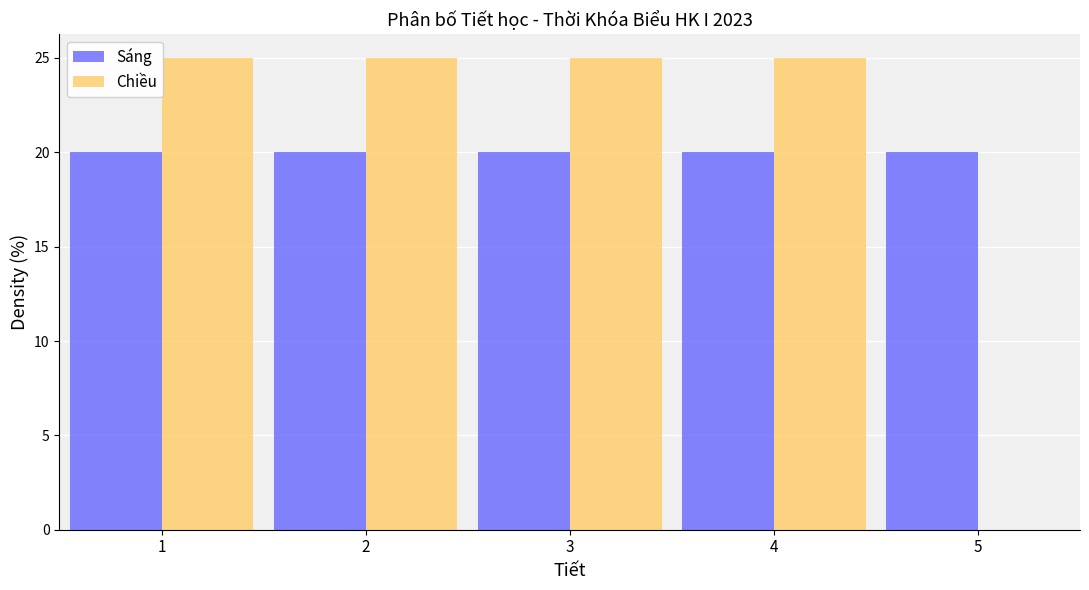

What is the height of the Chiều bar covering 2.5 to 3.5 on the x-axis? The values are not printed on the chart, so give them approximately, as read against the axis.

25